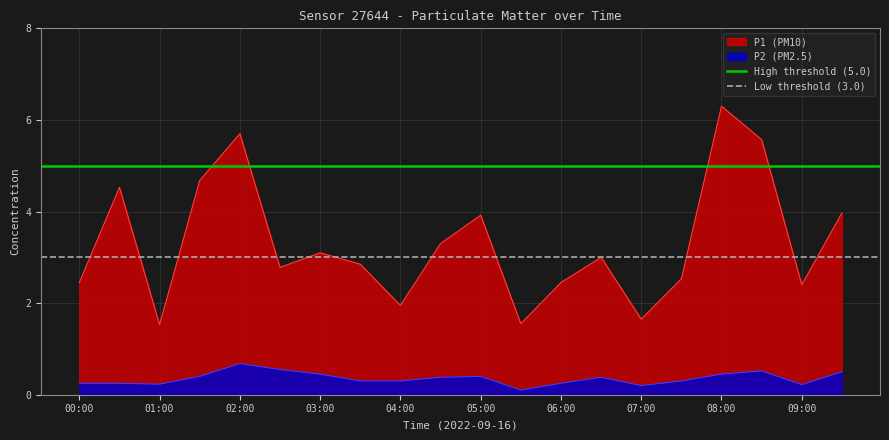

The P1 (PM10) series shows 1.6 at 00:00. True or false?

False